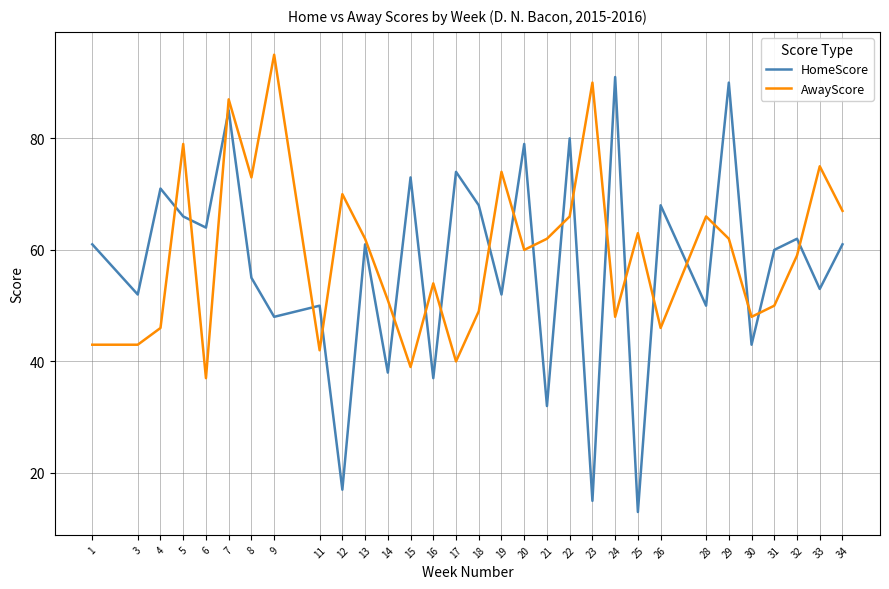

True or false: HomeScore has more than 0 interior local peaks.

True